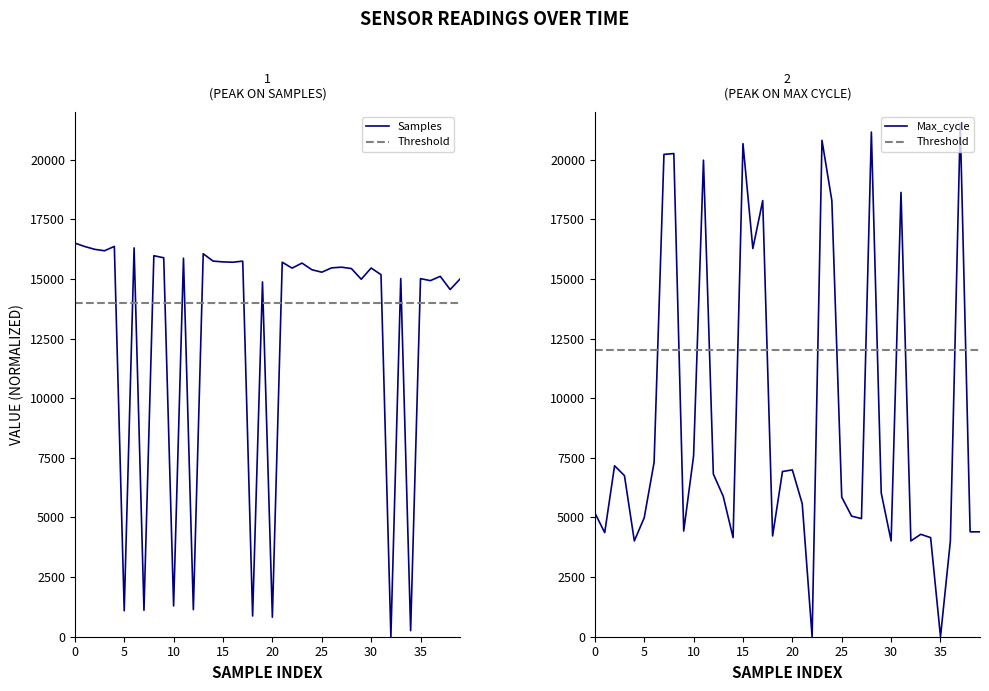

Which series has the largest total across all categories?

Samples